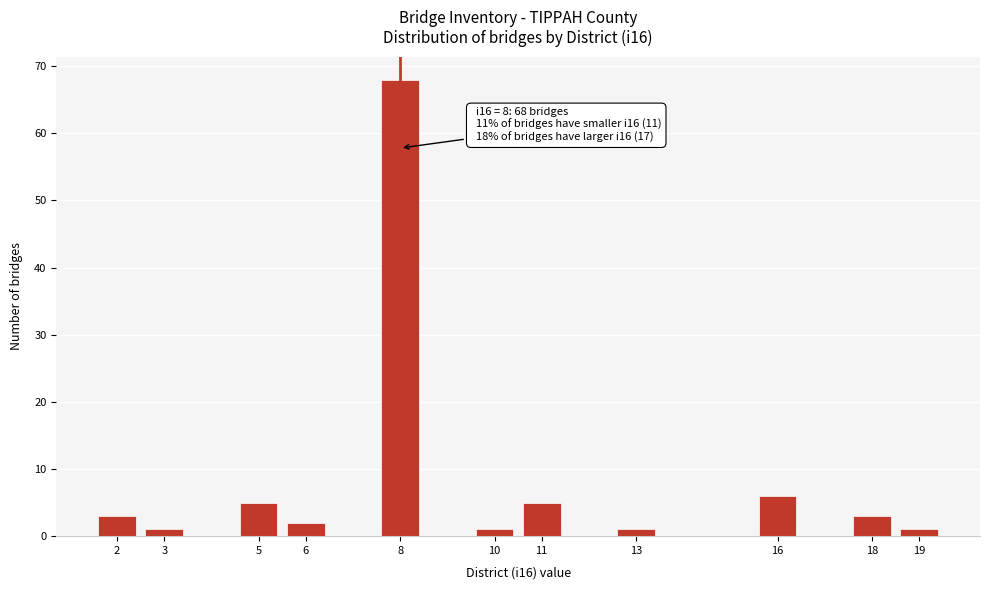

Reading left to right, extract all data points from this chart.

3	1	5	2	68	1	5	1	6	3	1